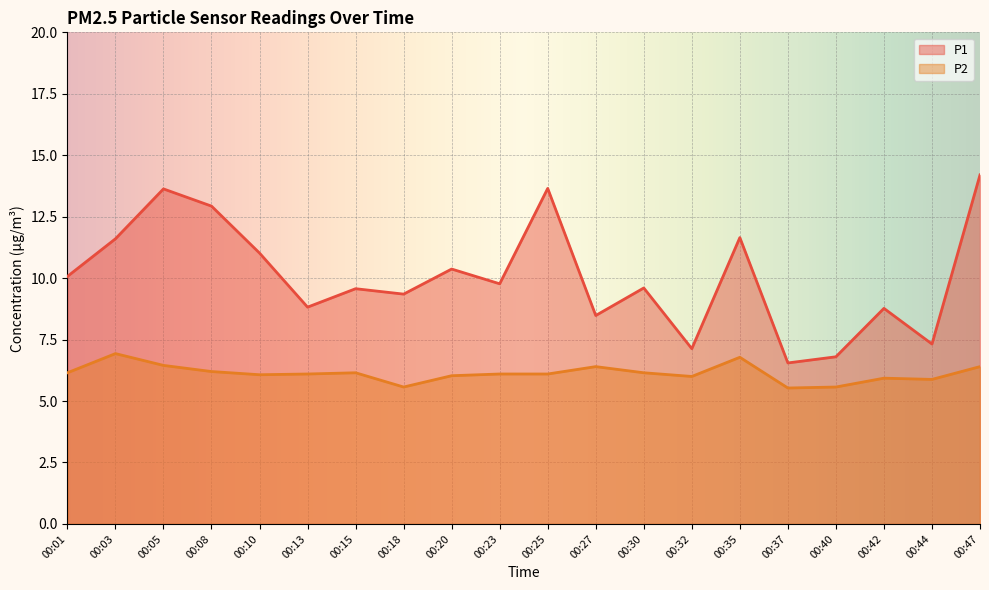

What are all the series names shown in the legend?

P1, P2